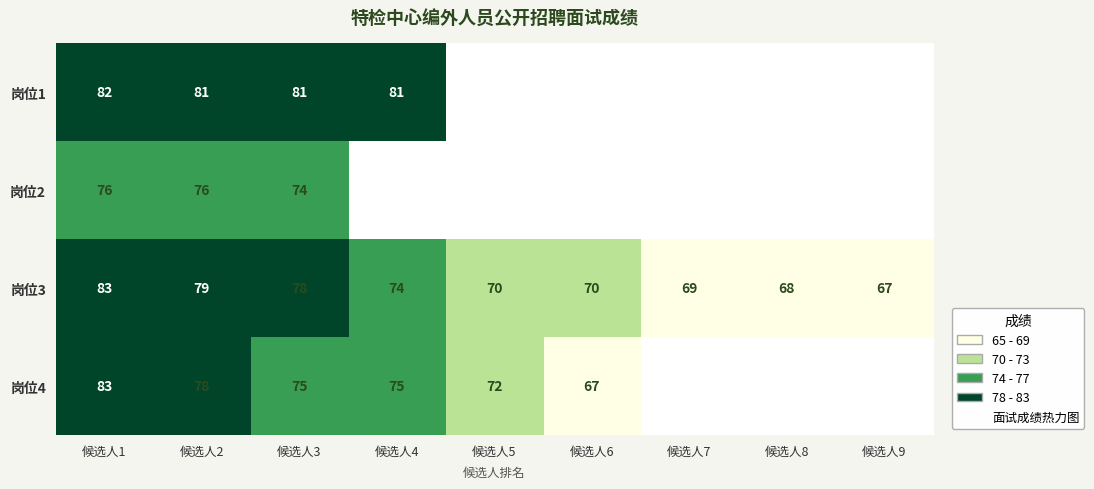

At which category is the sum across all series the highest?

候选人1